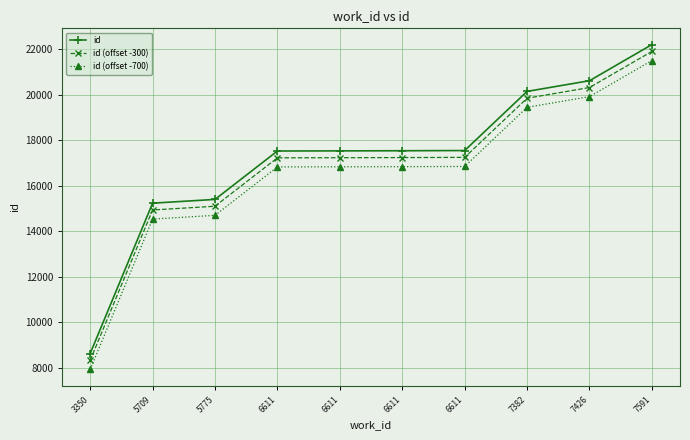

What are all the series names shown in the legend?

id, id (offset -300), id (offset -700)